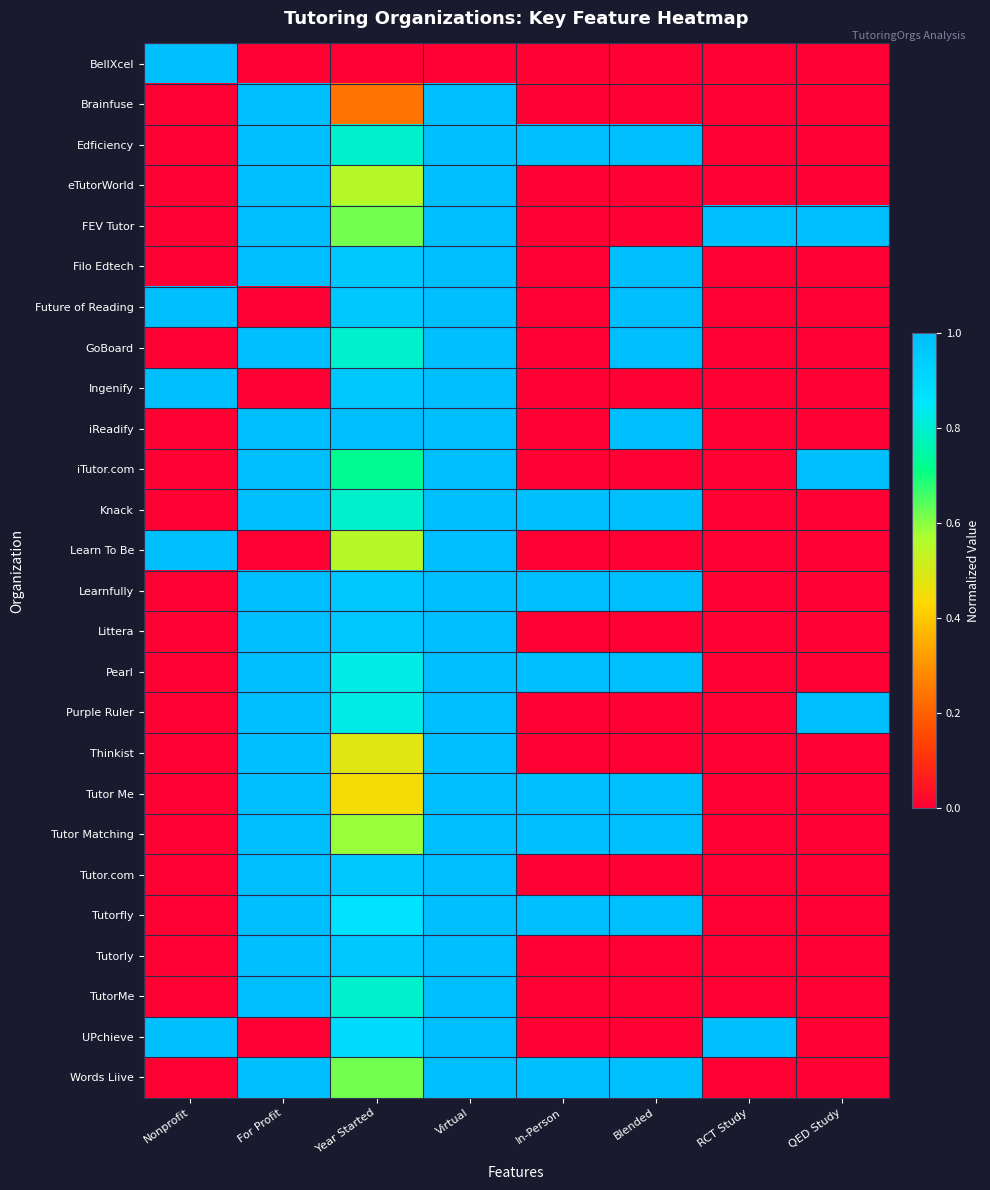

Reading left to right, extract all data points from this chart.

BellXcel: Nonprofit=1.0	For Profit=0.0	Year Started=0.0	Virtual=0.0	In-Person=0.0	Blended=0.0	RCT Study=0.0	QED Study=0.0
Brainfuse: Nonprofit=0.0	For Profit=1.0	Year Started=0.2	Virtual=1.0	In-Person=0.0	Blended=0.0	RCT Study=0.0	QED Study=0.0
Edficiency: Nonprofit=0.0	For Profit=1.0	Year Started=0.8	Virtual=1.0	In-Person=1.0	Blended=1.0	RCT Study=0.0	QED Study=0.0
eTutorWorld: Nonprofit=0.0	For Profit=1.0	Year Started=0.6	Virtual=1.0	In-Person=0.0	Blended=0.0	RCT Study=0.0	QED Study=0.0
FEV Tutor: Nonprofit=0.0	For Profit=1.0	Year Started=0.6	Virtual=1.0	In-Person=0.0	Blended=0.0	RCT Study=1.0	QED Study=1.0
Filo Edtech: Nonprofit=0.0	For Profit=1.0	Year Started=1.0	Virtual=1.0	In-Person=0.0	Blended=1.0	RCT Study=0.0	QED Study=0.0
Future of Reading: Nonprofit=1.0	For Profit=0.0	Year Started=1.0	Virtual=1.0	In-Person=0.0	Blended=1.0	RCT Study=0.0	QED Study=0.0
GoBoard: Nonprofit=0.0	For Profit=1.0	Year Started=0.8	Virtual=1.0	In-Person=0.0	Blended=1.0	RCT Study=0.0	QED Study=0.0
Ingenify: Nonprofit=1.0	For Profit=0.0	Year Started=1.0	Virtual=1.0	In-Person=0.0	Blended=0.0	RCT Study=0.0	QED Study=0.0
iReadify: Nonprofit=0.0	For Profit=1.0	Year Started=1.0	Virtual=1.0	In-Person=0.0	Blended=1.0	RCT Study=0.0	QED Study=0.0
iTutor.com: Nonprofit=0.0	For Profit=1.0	Year Started=0.7	Virtual=1.0	In-Person=0.0	Blended=0.0	RCT Study=0.0	QED Study=1.0
Knack: Nonprofit=0.0	For Profit=1.0	Year Started=0.8	Virtual=1.0	In-Person=1.0	Blended=1.0	RCT Study=0.0	QED Study=0.0
Learn To Be: Nonprofit=1.0	For Profit=0.0	Year Started=0.6	Virtual=1.0	In-Person=0.0	Blended=0.0	RCT Study=0.0	QED Study=0.0
Learnfully: Nonprofit=0.0	For Profit=1.0	Year Started=1.0	Virtual=1.0	In-Person=1.0	Blended=1.0	RCT Study=0.0	QED Study=0.0
Littera: Nonprofit=0.0	For Profit=1.0	Year Started=1.0	Virtual=1.0	In-Person=0.0	Blended=0.0	RCT Study=0.0	QED Study=0.0
Pearl: Nonprofit=0.0	For Profit=1.0	Year Started=0.8	Virtual=1.0	In-Person=1.0	Blended=1.0	RCT Study=0.0	QED Study=0.0
Purple Ruler: Nonprofit=0.0	For Profit=1.0	Year Started=0.8	Virtual=1.0	In-Person=0.0	Blended=0.0	RCT Study=0.0	QED Study=1.0
Thinkist: Nonprofit=0.0	For Profit=1.0	Year Started=0.5	Virtual=1.0	In-Person=0.0	Blended=0.0	RCT Study=0.0	QED Study=0.0
Tutor Me: Nonprofit=0.0	For Profit=1.0	Year Started=0.4	Virtual=1.0	In-Person=1.0	Blended=1.0	RCT Study=0.0	QED Study=0.0
Tutor Matching: Nonprofit=0.0	For Profit=1.0	Year Started=0.6	Virtual=1.0	In-Person=1.0	Blended=1.0	RCT Study=0.0	QED Study=0.0
Tutor.com: Nonprofit=0.0	For Profit=1.0	Year Started=1.0	Virtual=1.0	In-Person=0.0	Blended=0.0	RCT Study=0.0	QED Study=0.0
Tutorfly: Nonprofit=0.0	For Profit=1.0	Year Started=0.9	Virtual=1.0	In-Person=1.0	Blended=1.0	RCT Study=0.0	QED Study=0.0
Tutorly: Nonprofit=0.0	For Profit=1.0	Year Started=1.0	Virtual=1.0	In-Person=0.0	Blended=0.0	RCT Study=0.0	QED Study=0.0
TutorMe: Nonprofit=0.0	For Profit=1.0	Year Started=0.8	Virtual=1.0	In-Person=0.0	Blended=0.0	RCT Study=0.0	QED Study=0.0
UPchieve: Nonprofit=1.0	For Profit=0.0	Year Started=0.9	Virtual=1.0	In-Person=0.0	Blended=0.0	RCT Study=1.0	QED Study=0.0
Words Liive: Nonprofit=0.0	For Profit=1.0	Year Started=0.6	Virtual=1.0	In-Person=1.0	Blended=1.0	RCT Study=0.0	QED Study=0.0